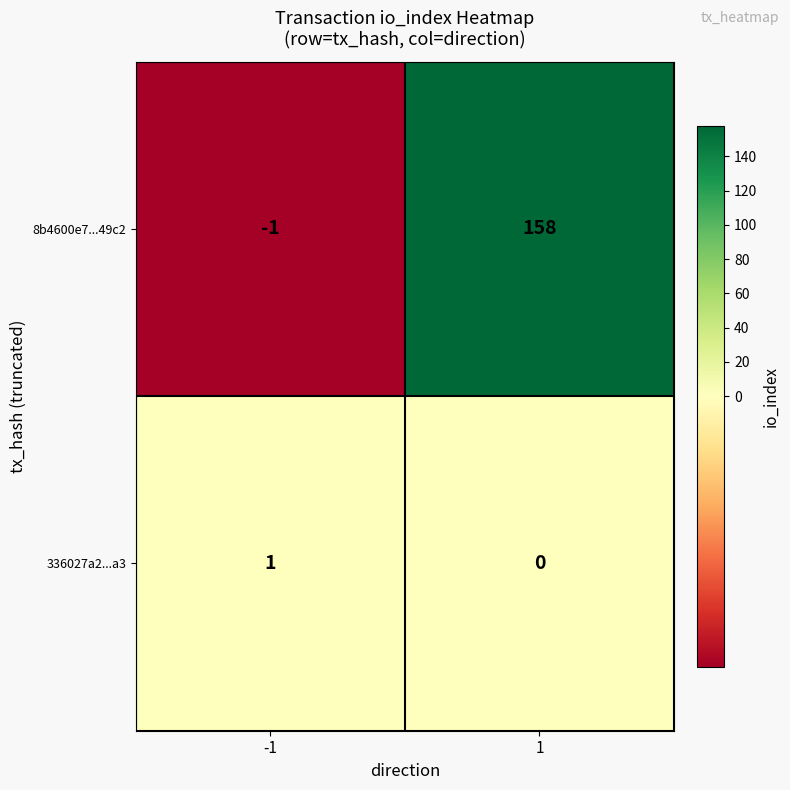

The 336027a2...a3 series shows 1 at -1. True or false?

True